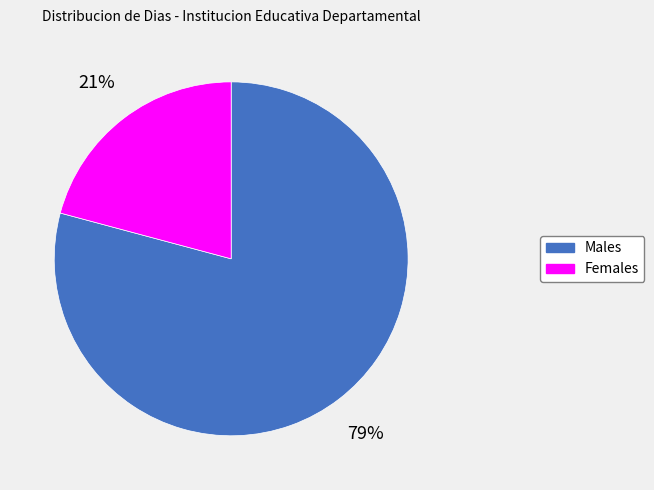

To the nearest percent, what portion does Females represent?

21%